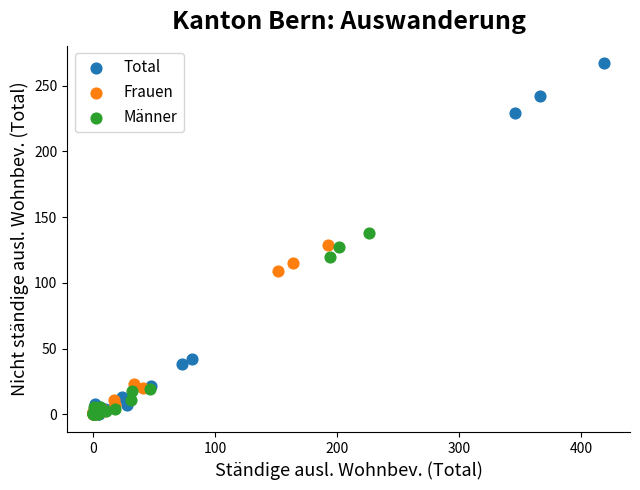

What are all the series names shown in the legend?

Total, Frauen, Männer